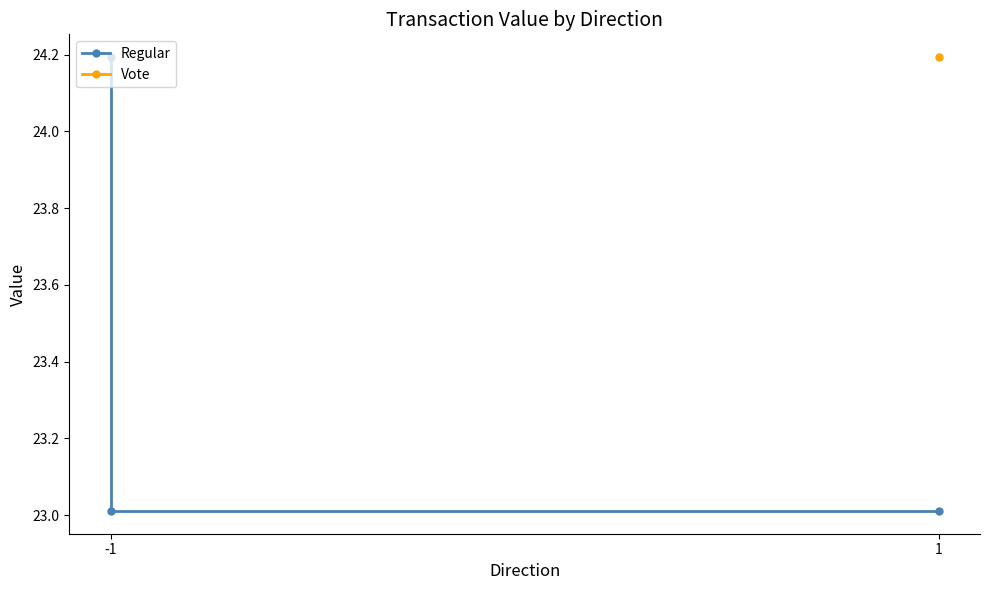

Is this an area chart (filled region under the line)?

No